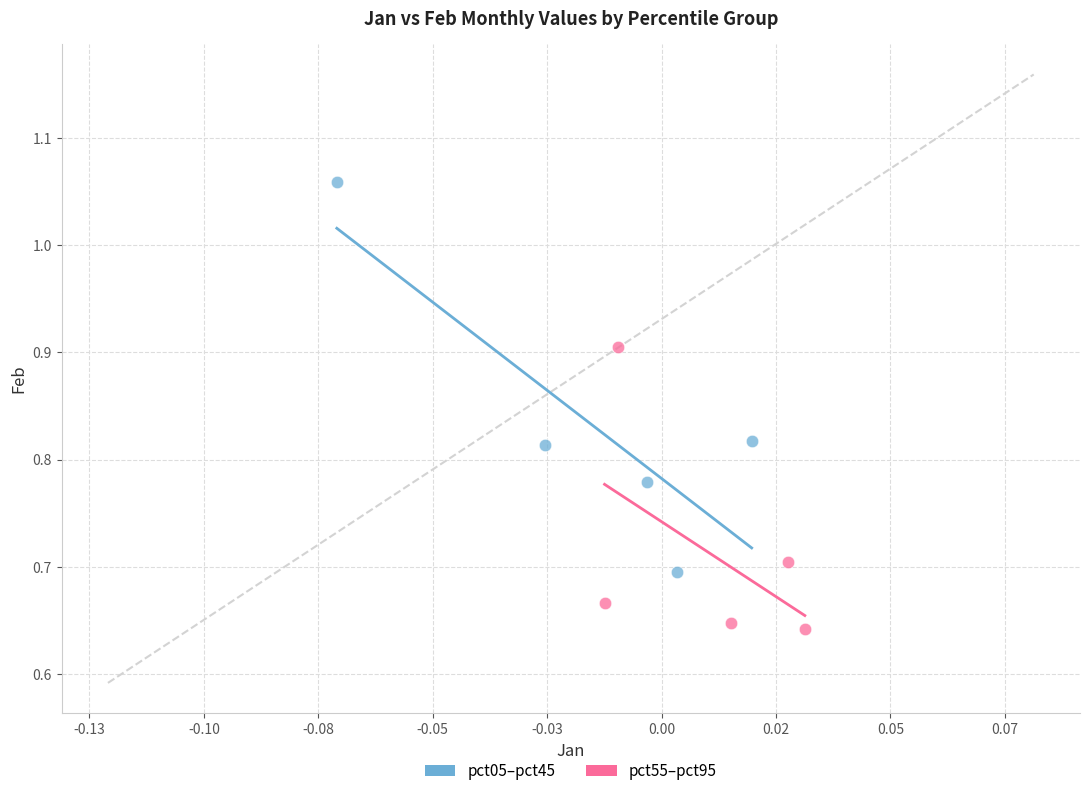

Which series reaches the maximum Y coordinate?

pct05–pct45